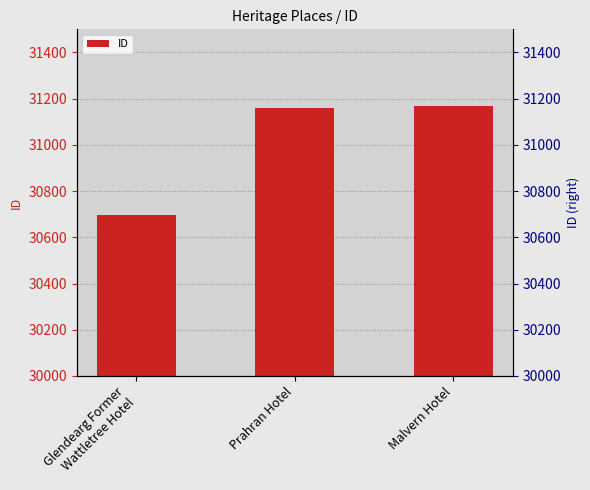

Where does the data first go above 31161?

Malvern Hotel